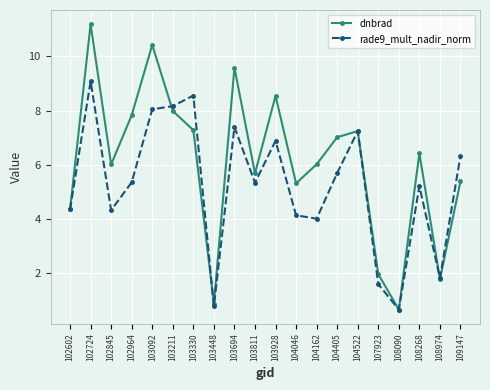

What are all the series names shown in the legend?

dnbrad, rade9_mult_nadir_norm